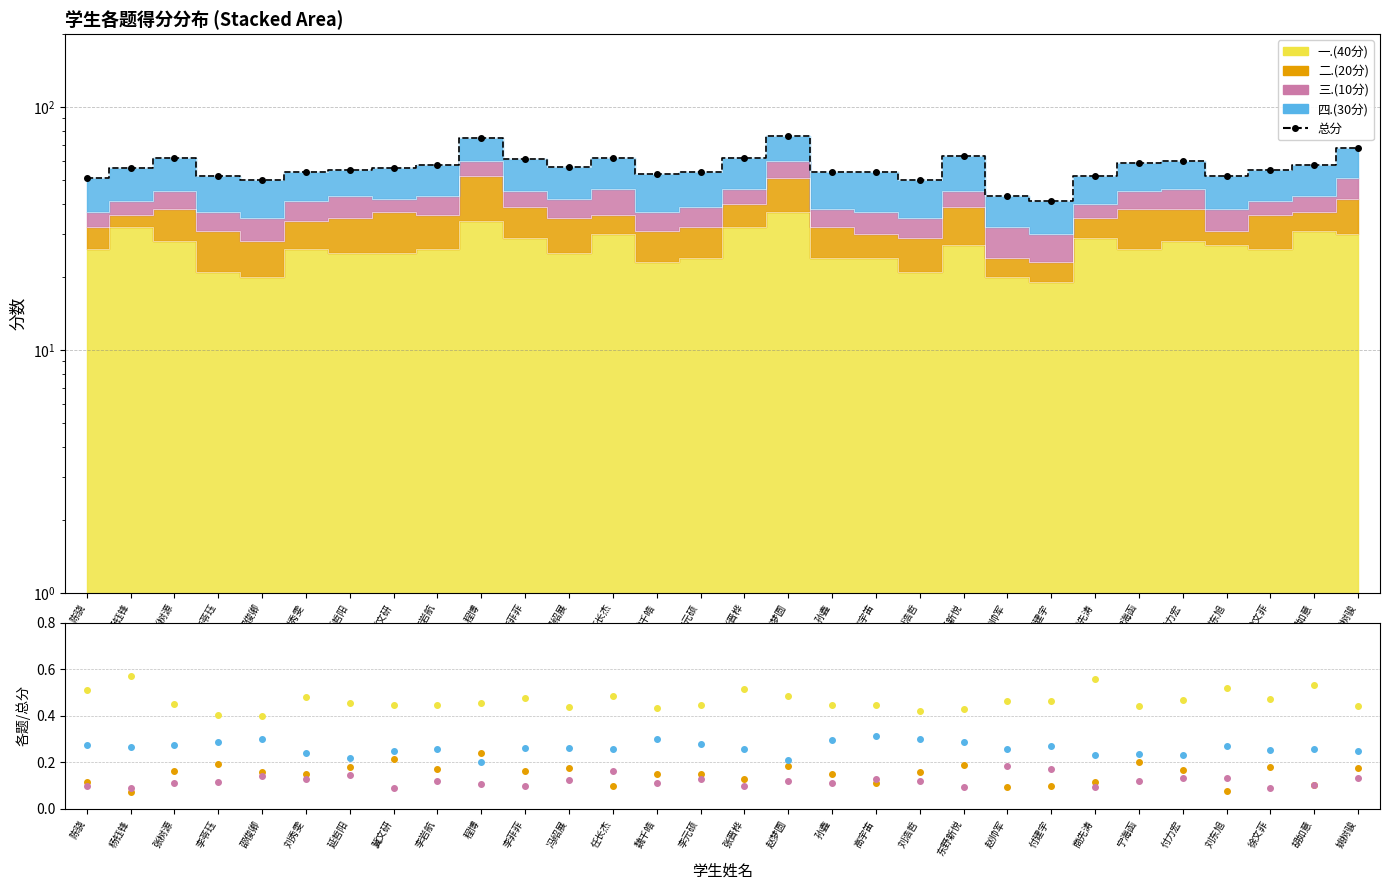

What is the label of the 15th point from the left?

李元硕